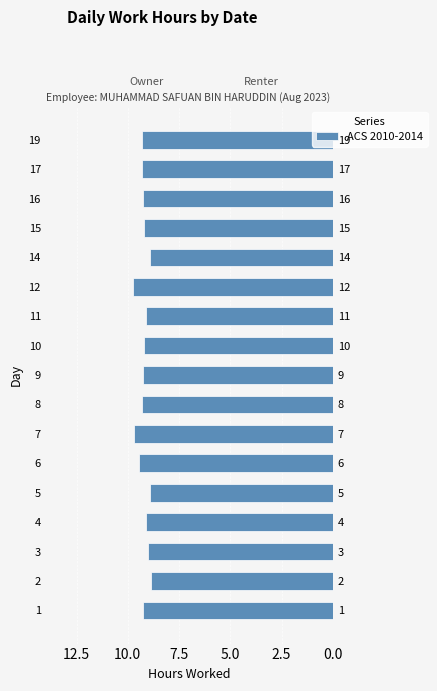

Does the chart contain stacked bars?

No